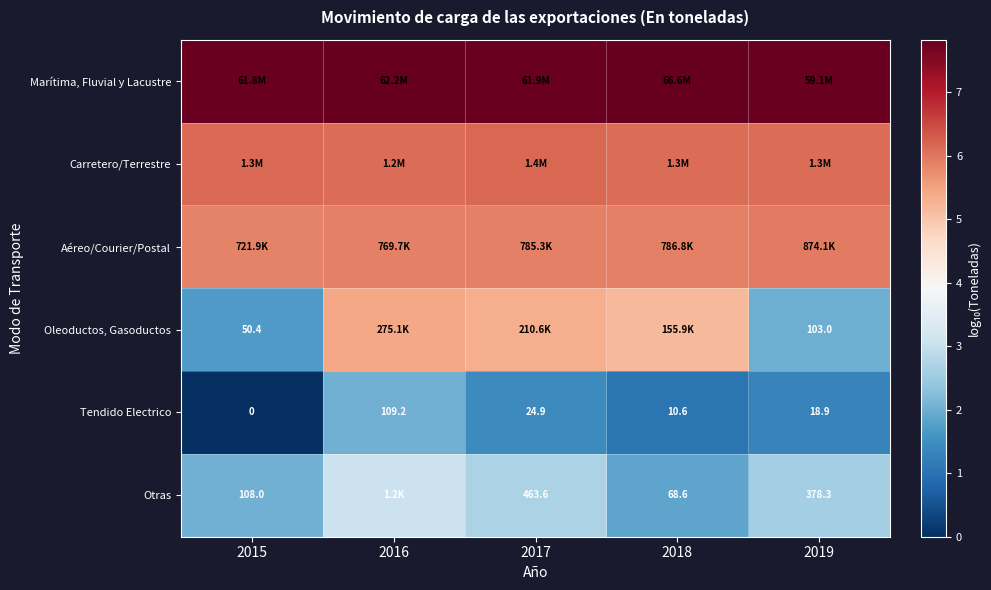

How many values in Tendido Electrico are above zero?

4